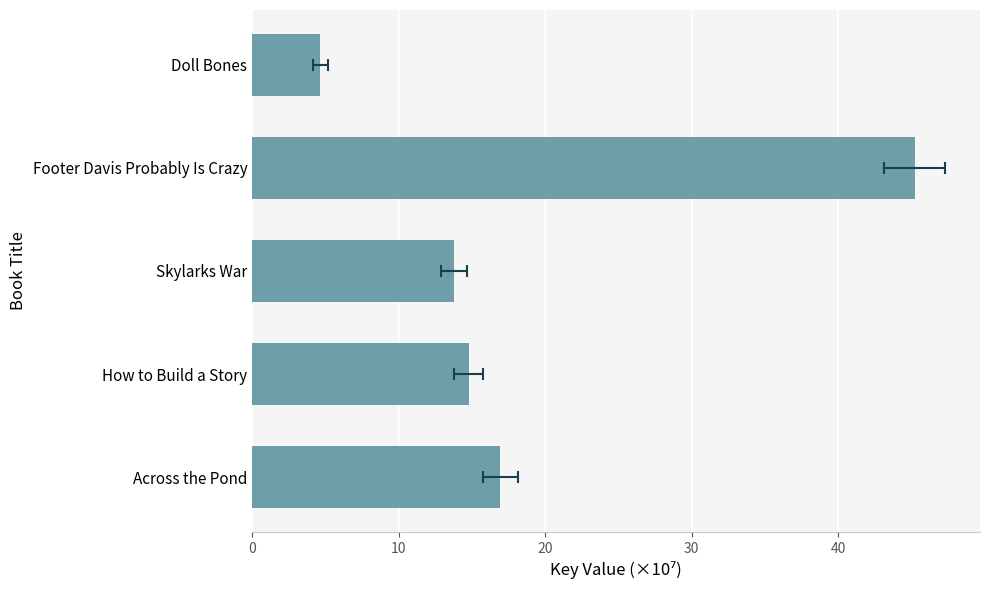

Approximately how many times larger is the value at How to Build a Story compared to Footer Davis Probably Is Crazy?

0.3